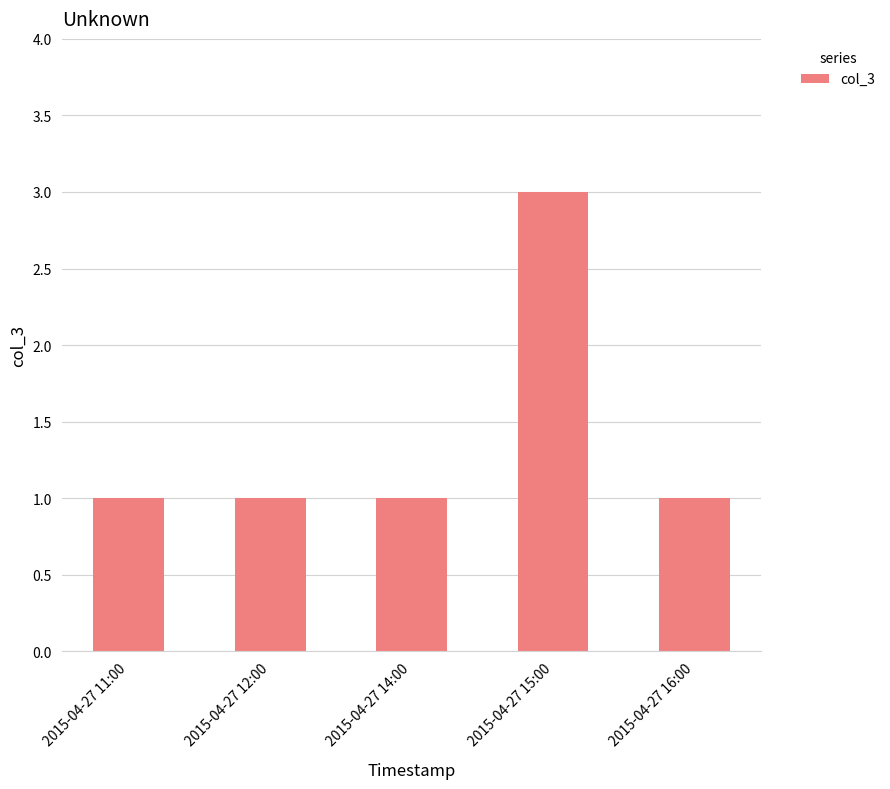

What is the label of the 2nd bar from the left?

2015-04-27 12:00